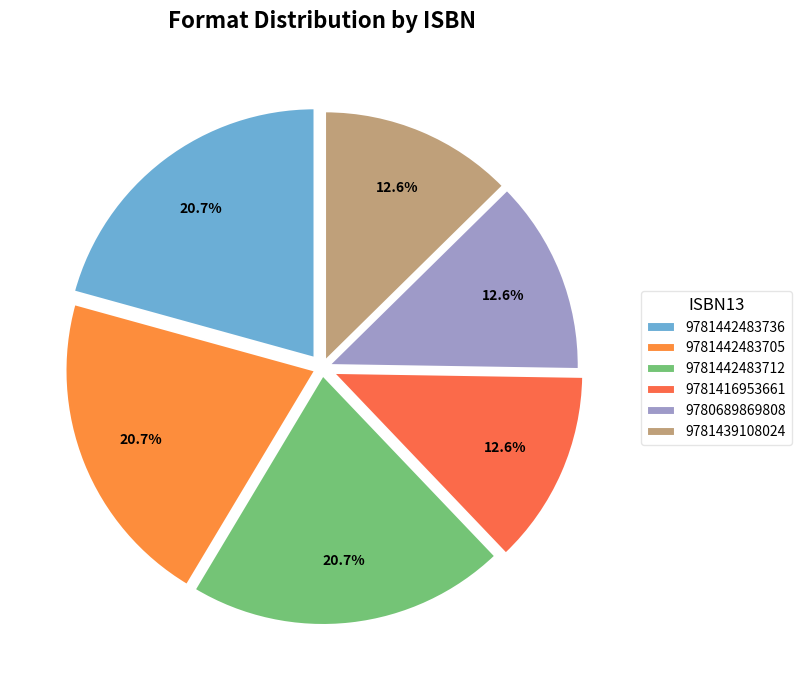

Is it true that 9781439108024 is 1% of the pie?

False